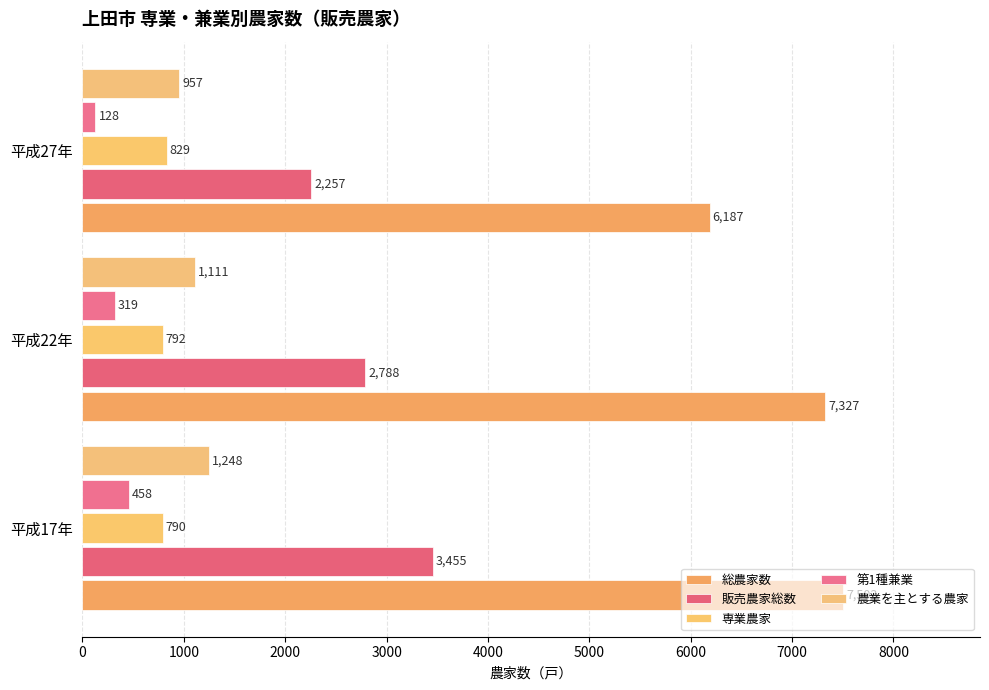

How many 第1種兼業 values are between 128 and 458?

3